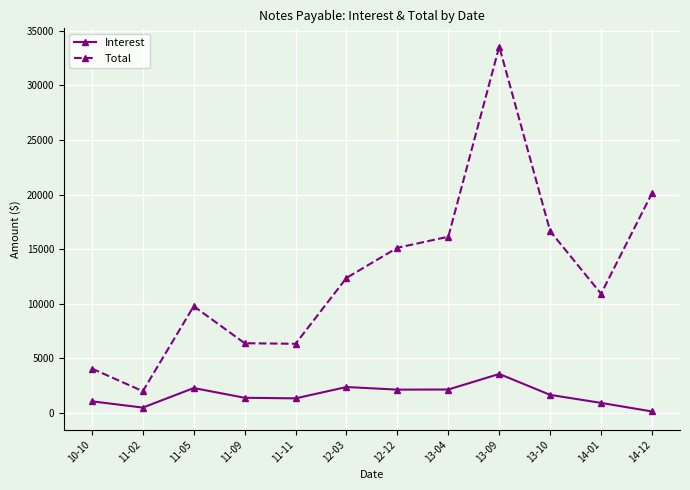

What is the label of the 8th point from the right?

11-11